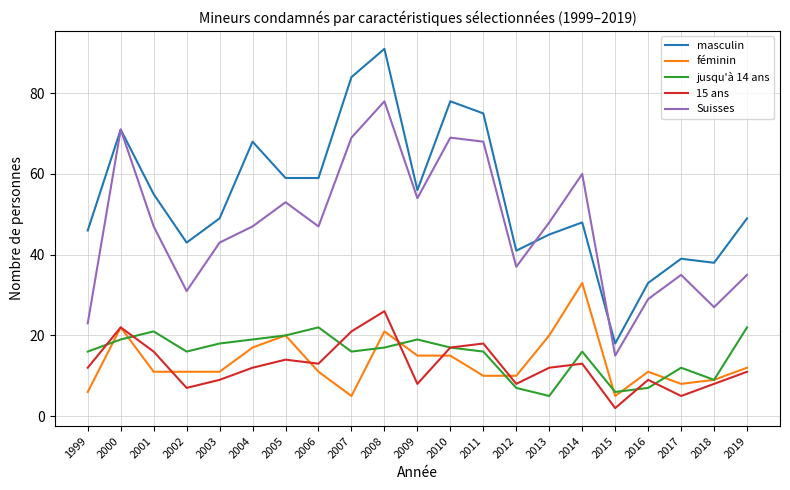

Which category has the highest value in the 15 ans series?

2008